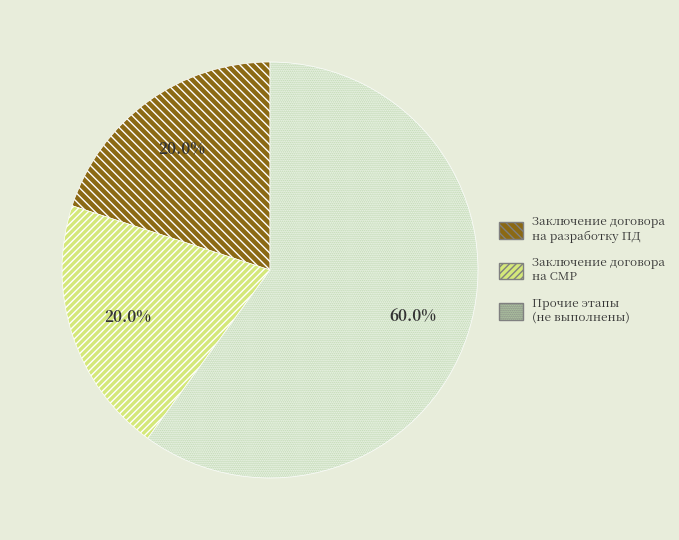

Does any single category account for the majority?

Yes